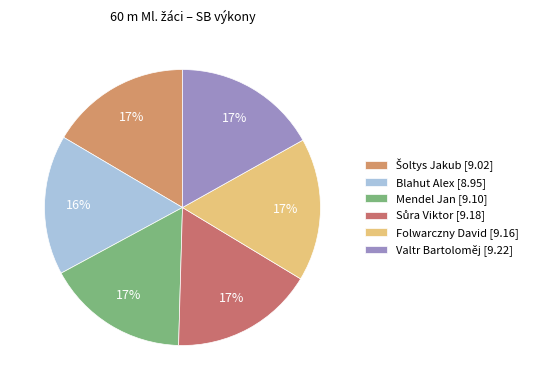

What is the ratio of the value at Šoltys Jakub to the value at Folwarczny David?

1.0